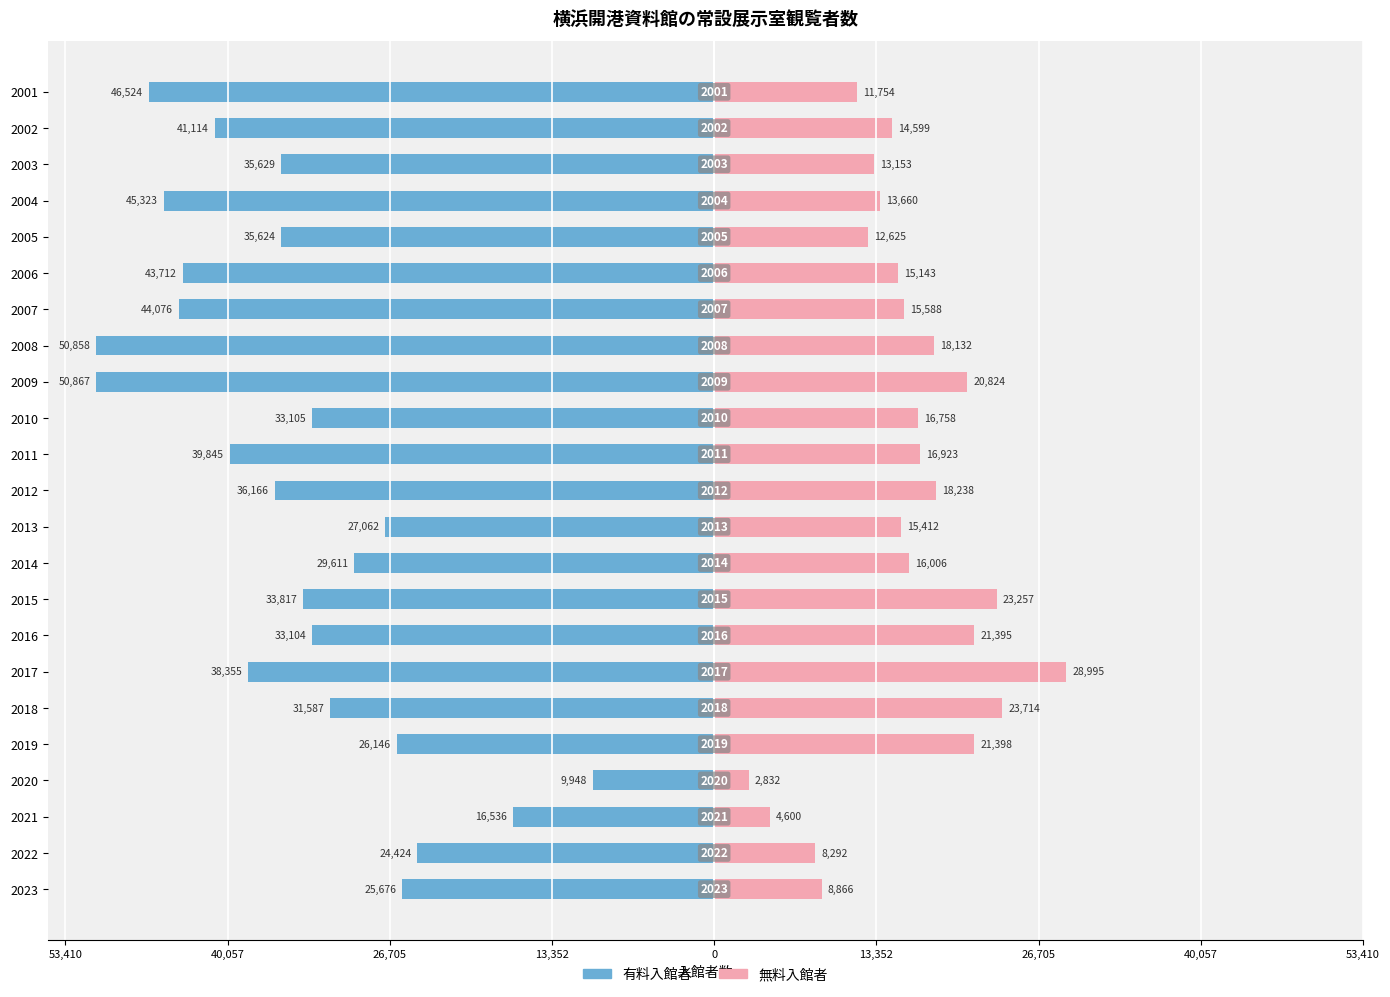

Which series has the largest range (max minus min)?

有料入館者